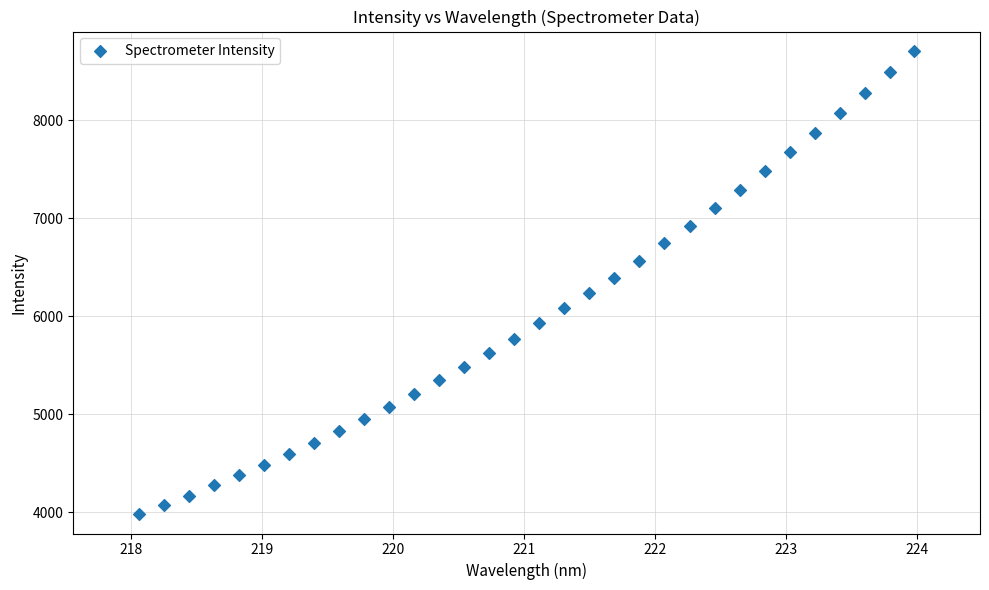

What is the range of Y values (max minus min)?

4719.8